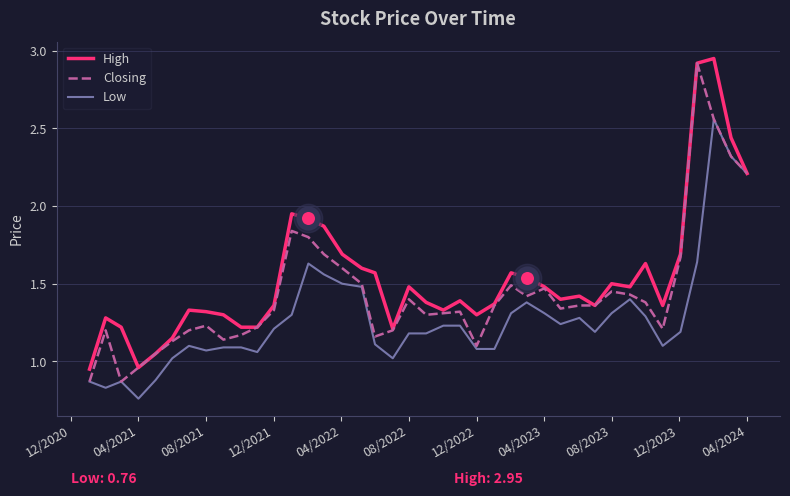

List the series in order of their overall mean, lowest first.

Low, Closing, High